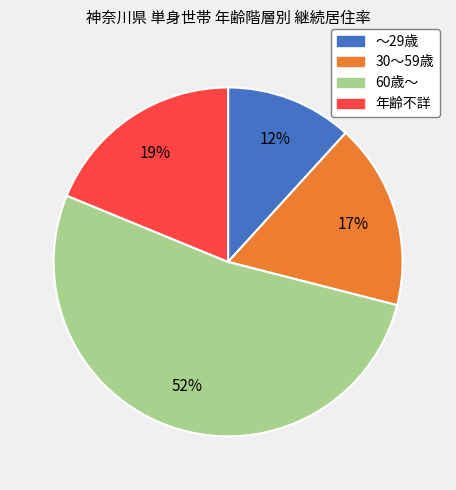

What is the majority slice?

60歳～